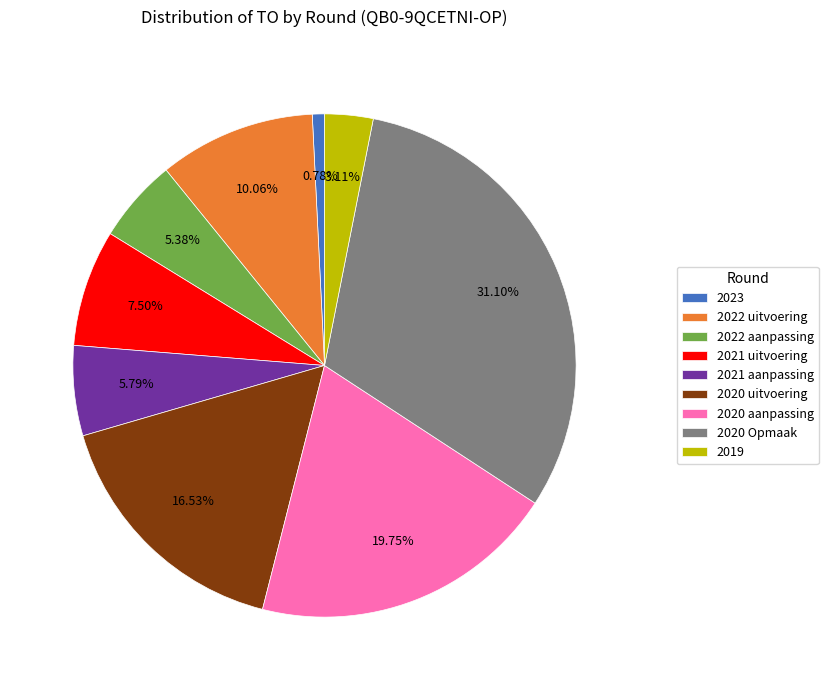

Which slice is the largest?

2020 Opmaak